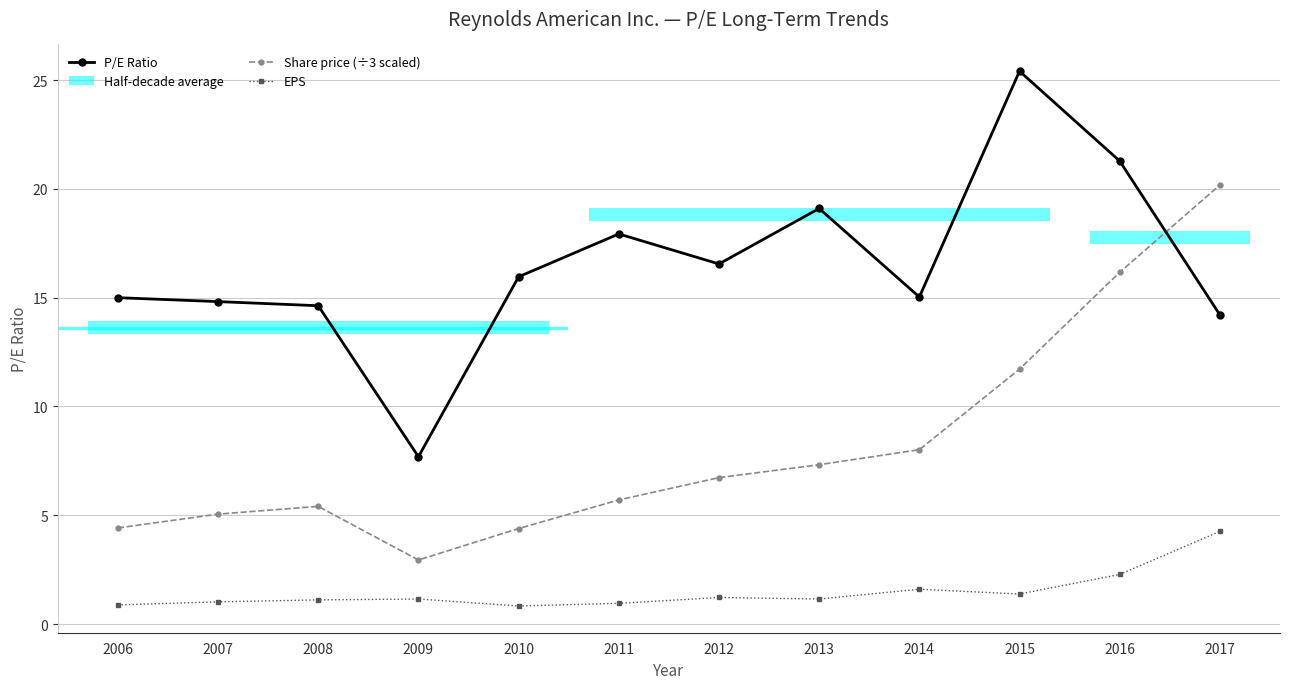

What value does the P/E Ratio series have at 2006?

15.0